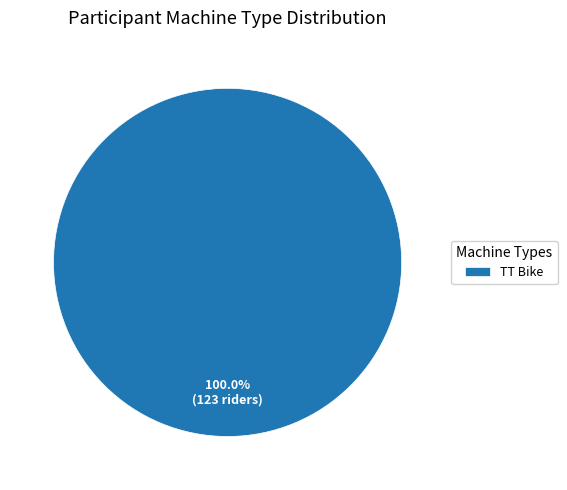

How many slices are in this pie chart?

1